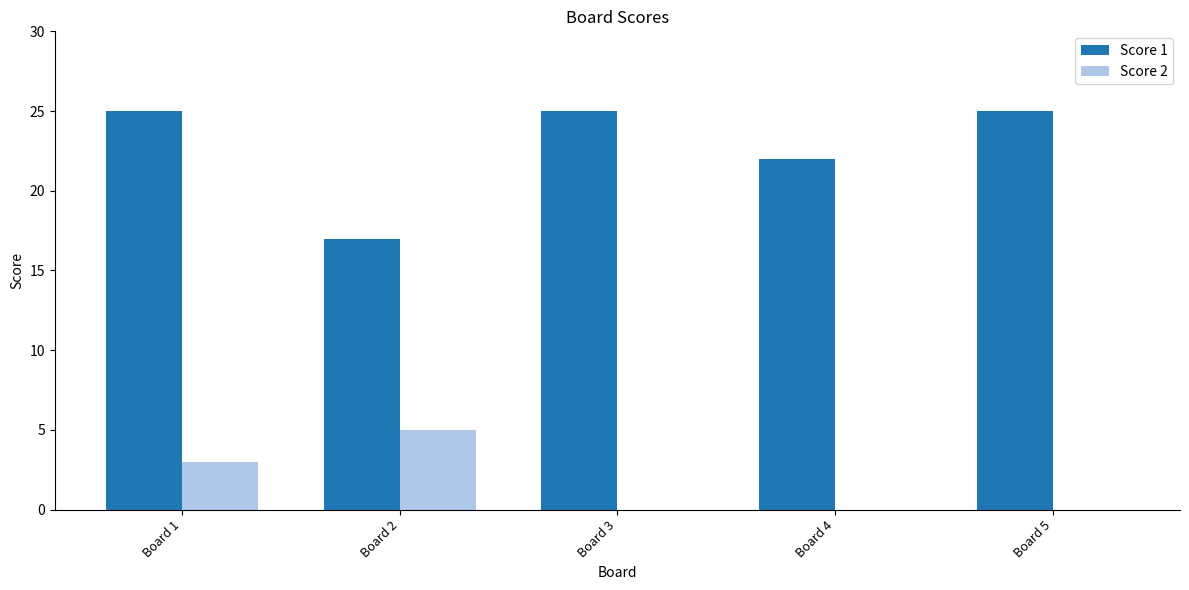

What is the sum of all Score 1 values?

114